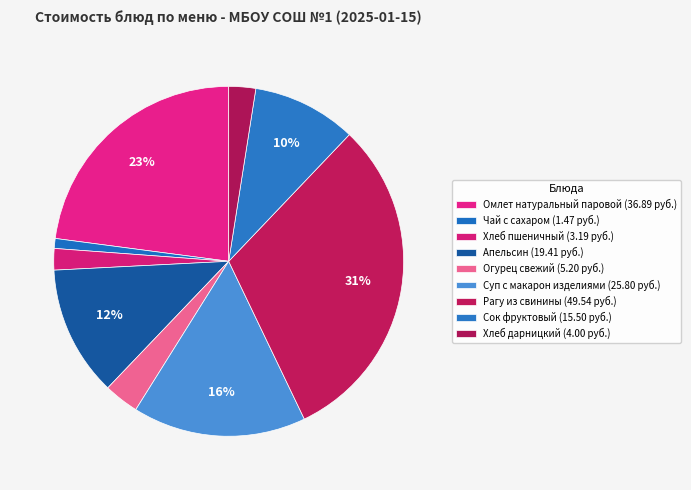

How many segments does this pie chart have?

9